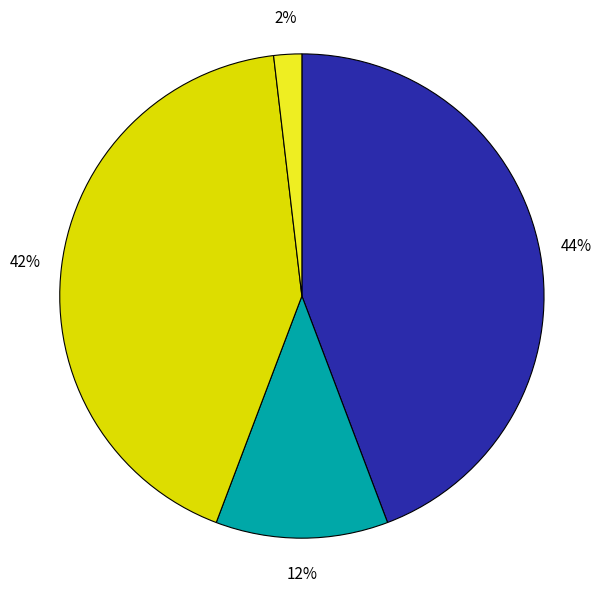

Count the number of slices in the pie.

4